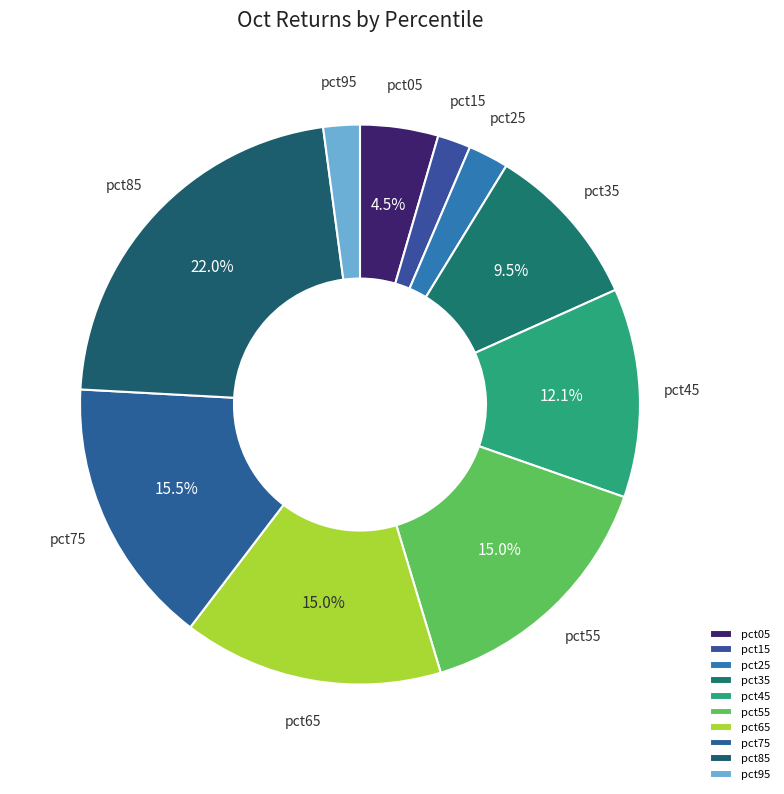

Which slice is the largest?

pct85